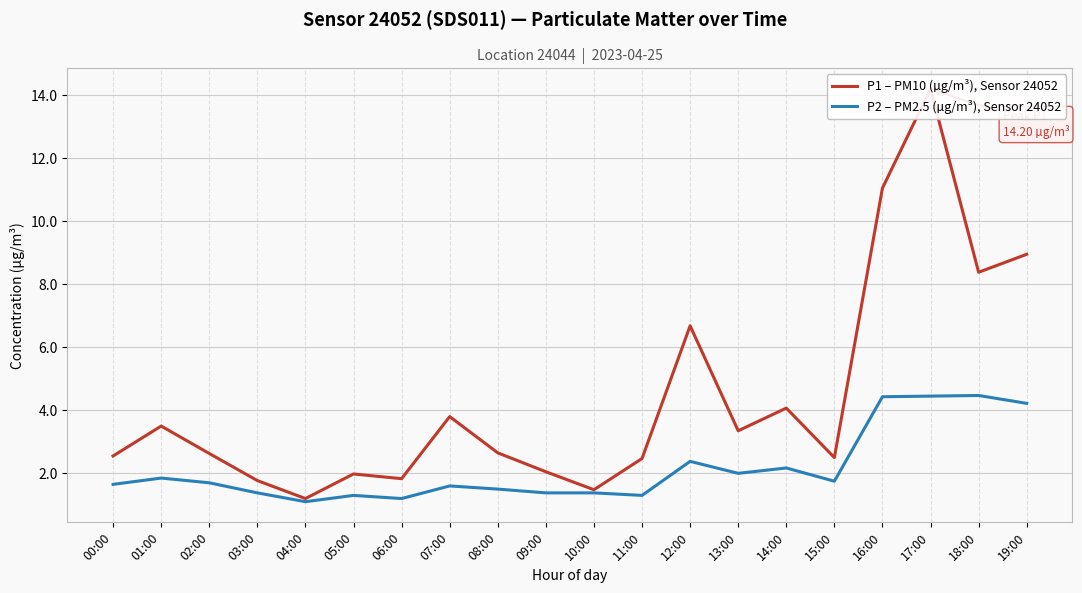

What is the sum of all P1 – PM10 (µg/m³), Sensor 24052 values?

87.1